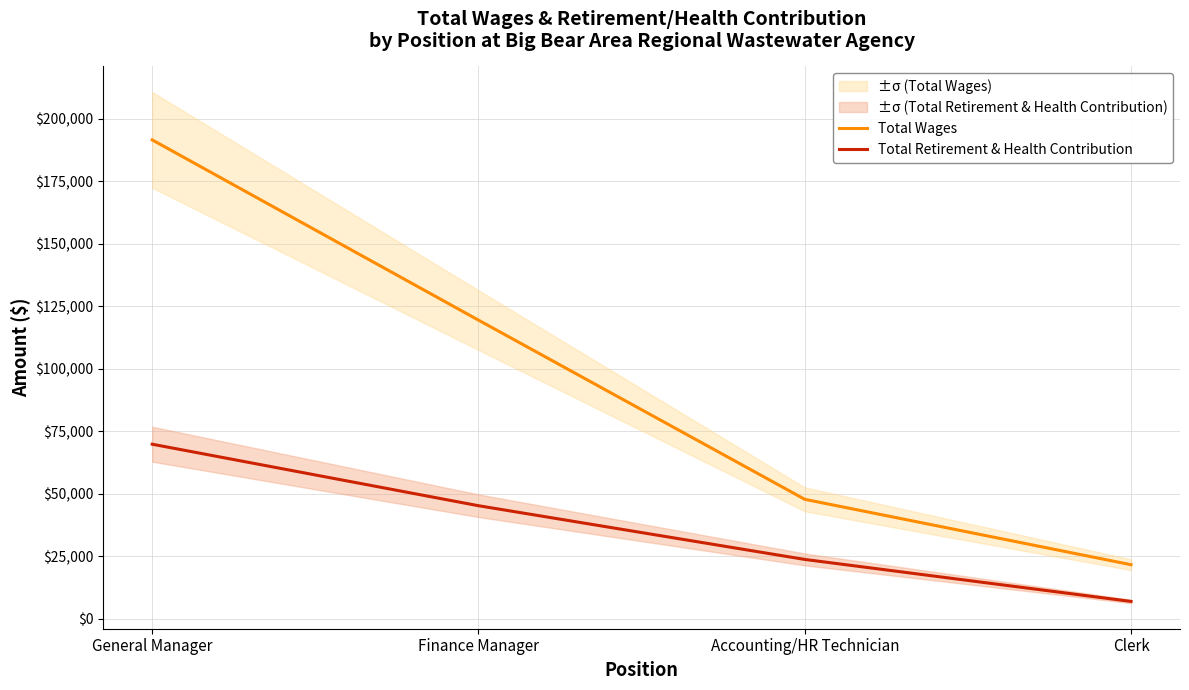

What is the difference between the maximum and minimum values in the Total Retirement & Health Contribution series?

62862